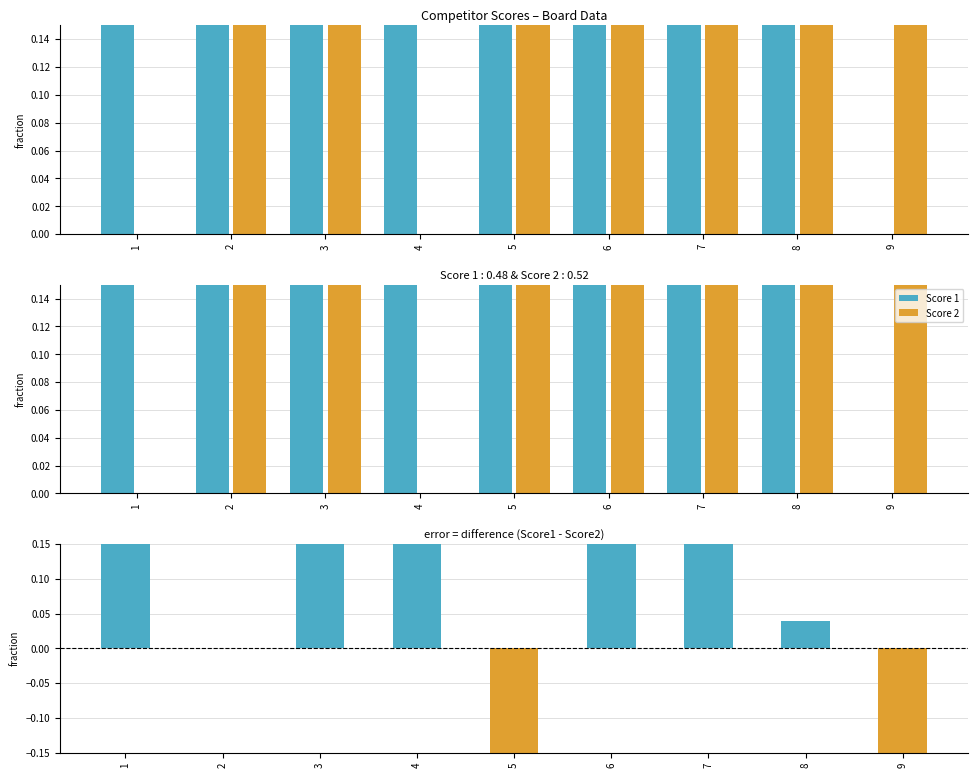

Are the bars horizontal?

No